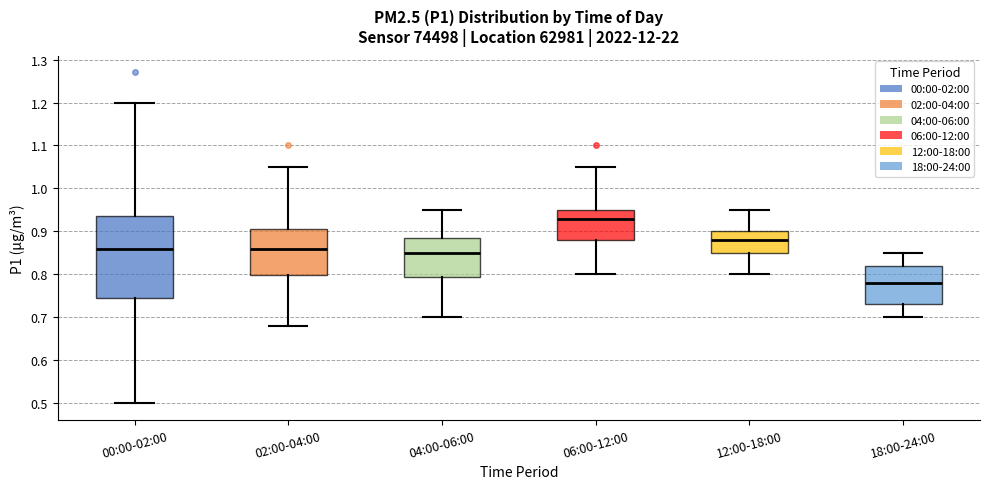

Reading left to right, transcribe this box plot: for each box, give where its median line is, the range the box spans, and where its two whiskers end, as read against the y-axis. The values are not printed on the chart, so give them approximately, as read against the axis.

00:00-02:00: median 0.86, box 0.75 to 0.94, whiskers 0.50 to 1.20
02:00-04:00: median 0.86, box 0.80 to 0.91, whiskers 0.68 to 1.05
04:00-06:00: median 0.85, box 0.80 to 0.89, whiskers 0.70 to 0.95
06:00-12:00: median 0.93, box 0.88 to 0.95, whiskers 0.80 to 1.05
12:00-18:00: median 0.88, box 0.85 to 0.90, whiskers 0.80 to 0.95
18:00-24:00: median 0.78, box 0.73 to 0.82, whiskers 0.70 to 0.85